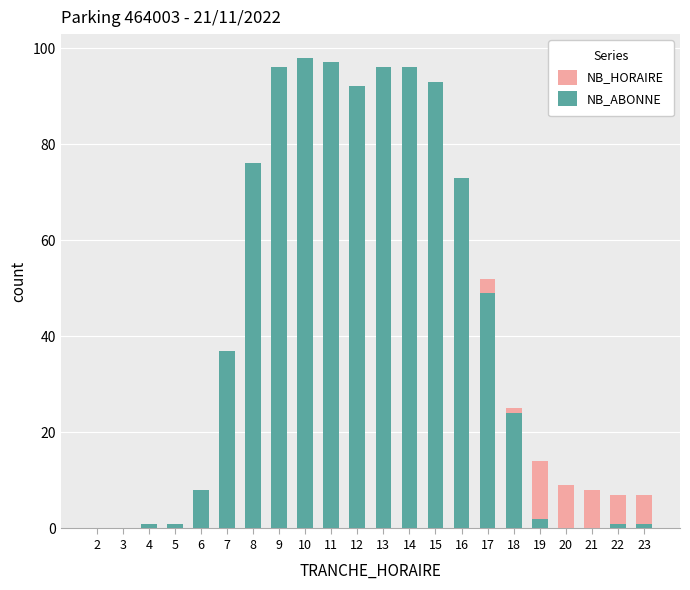

How many bars are there in total?

44